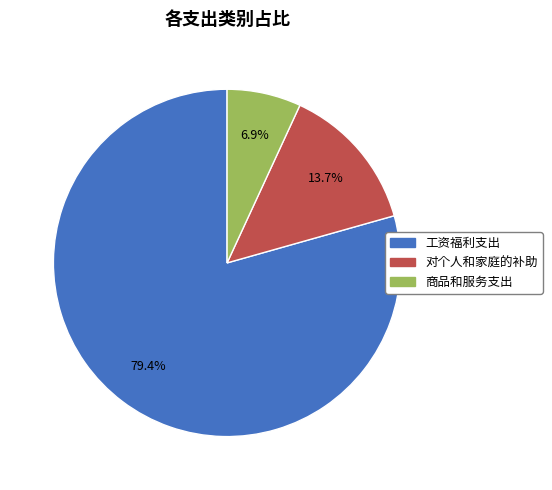

To the nearest percent, what portion does 商品和服务支出 represent?

7%